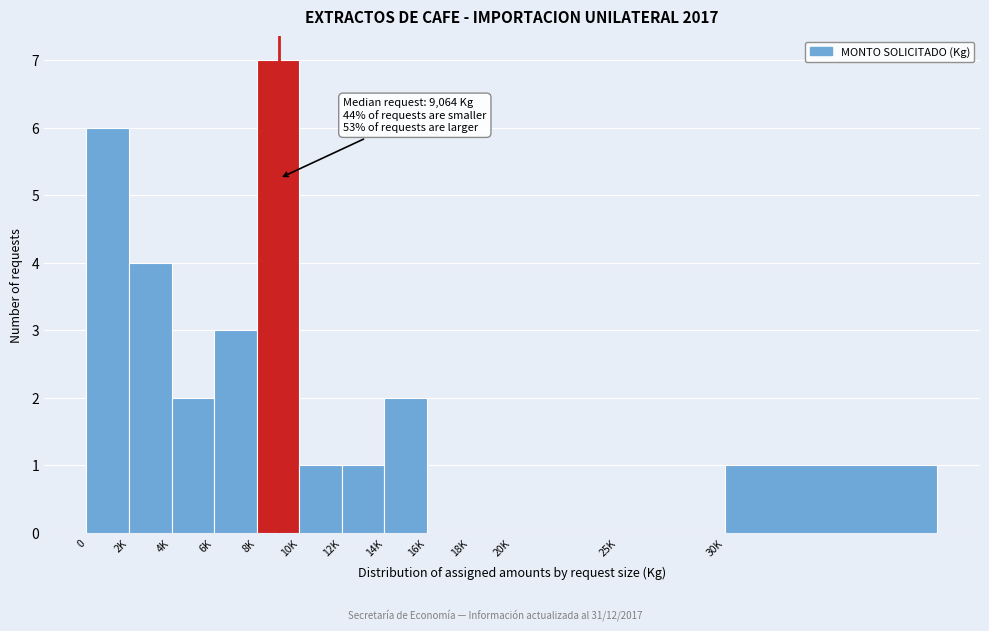

Reading left to right, what are all the values shown in this chart?

0=6	2K=4	4K=2	6K=3	8K=7	10K=1	12K=1	14K=2	16K=0	18K=0	20K=0	25K=0	30K=1